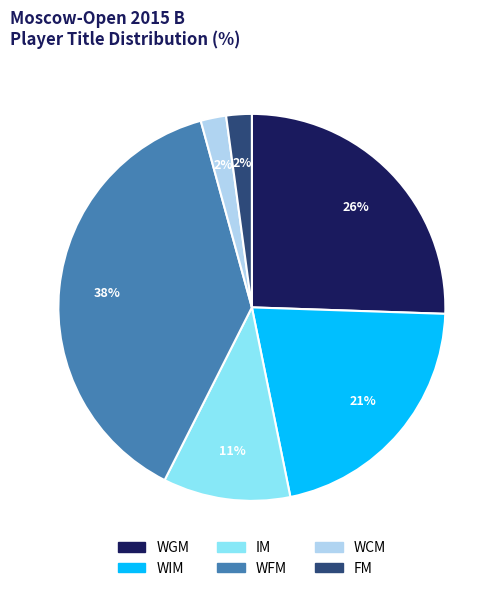

Do WFM and WCM together represent more than half of the pie?

No